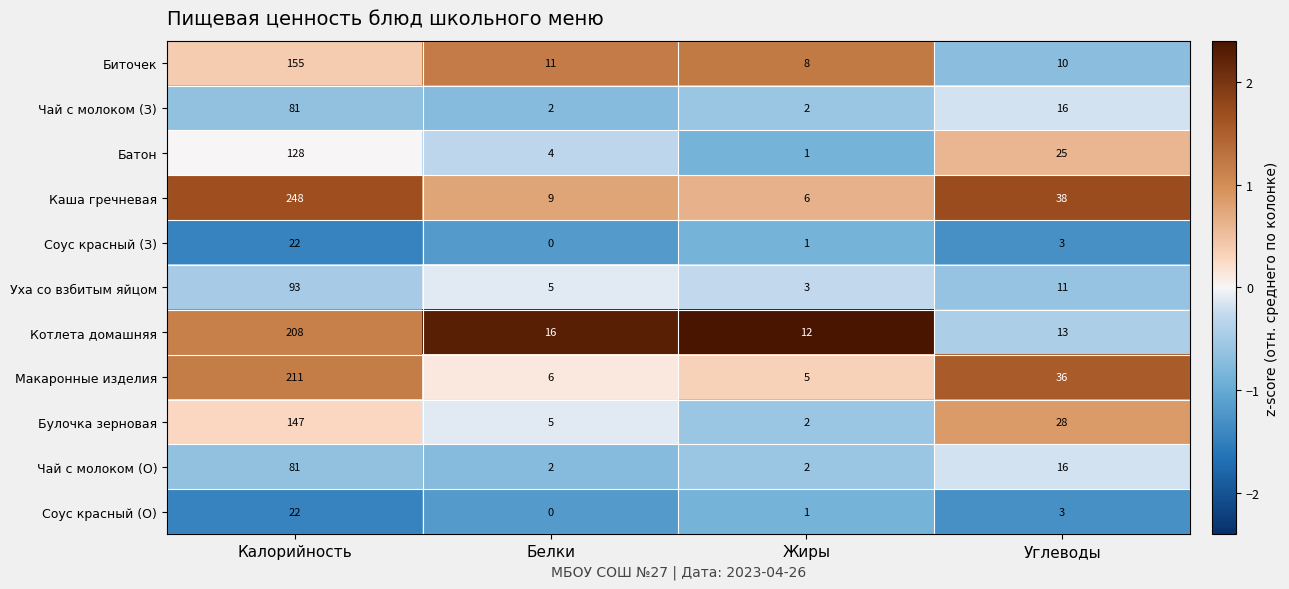

How many categories are shown in the chart?

4